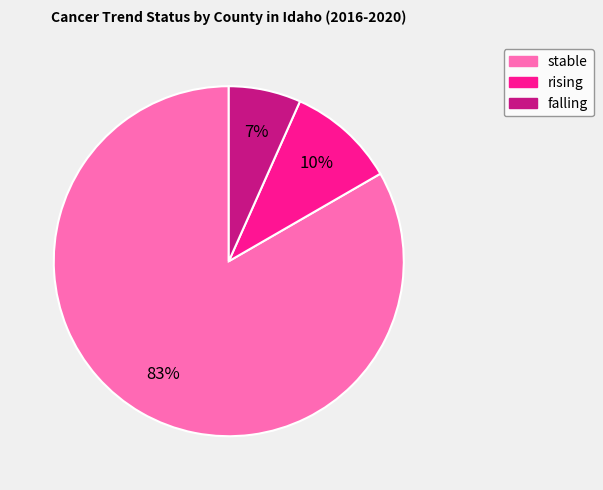

Is there any slice that represents more than half of the pie?

Yes